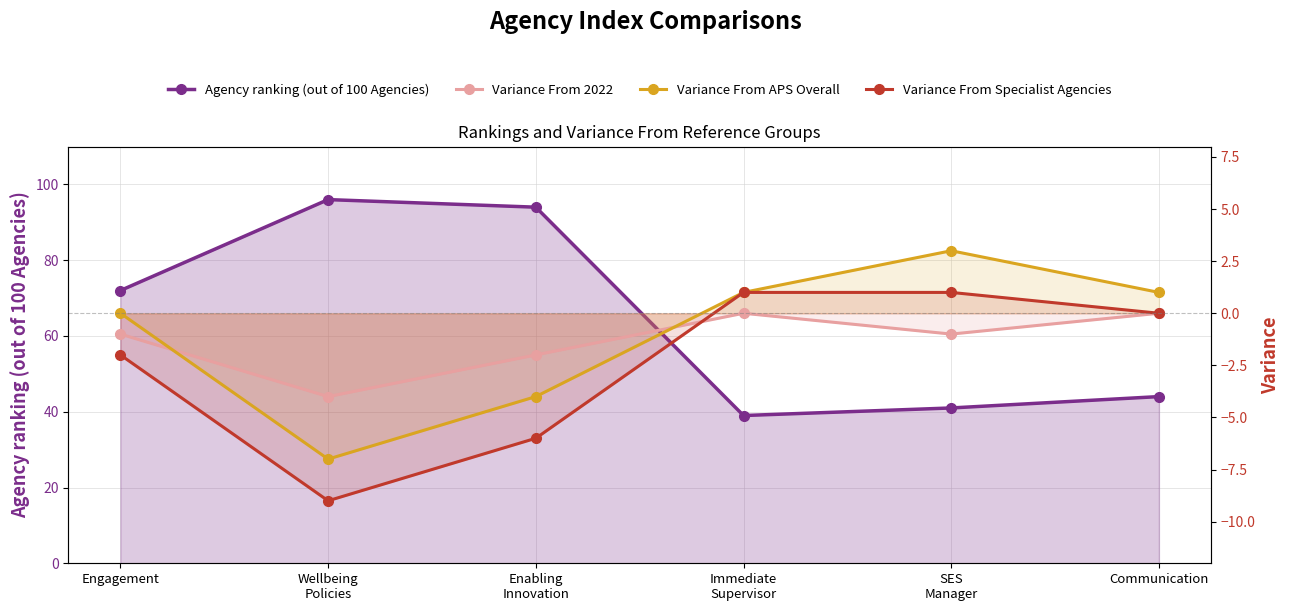

At Immediate
Supervisor, list the series in order from largest to smallest.

Agency ranking (out of 100 Agencies), Variance From APS Overall, Variance From Specialist Agencies, Variance From 2022